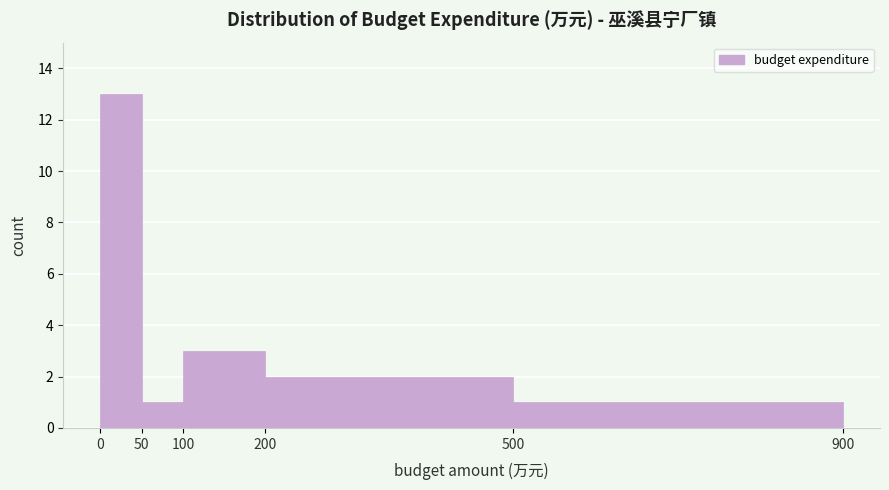

What is the height of the bar covering 0 to 50 on the x-axis? The values are not printed on the chart, so give them approximately, as read against the axis.

13